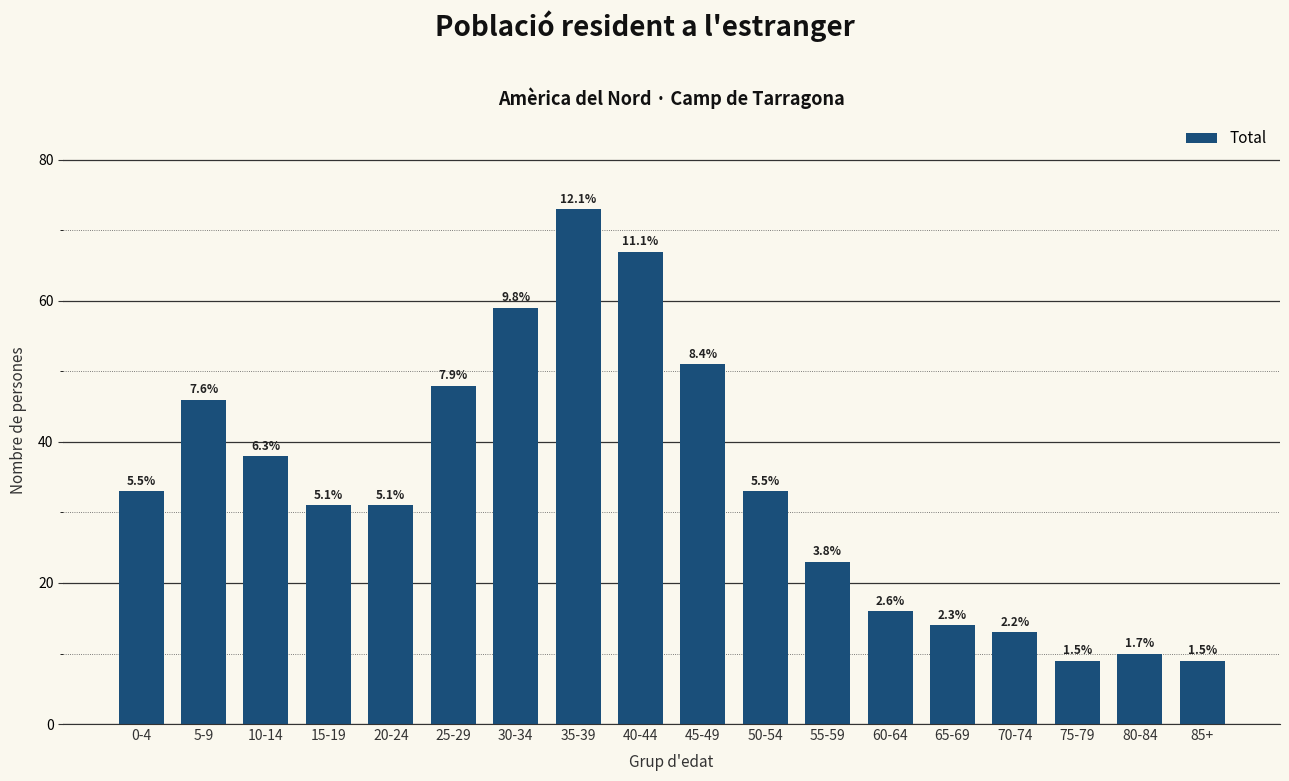

Does the chart contain any negative values?

No